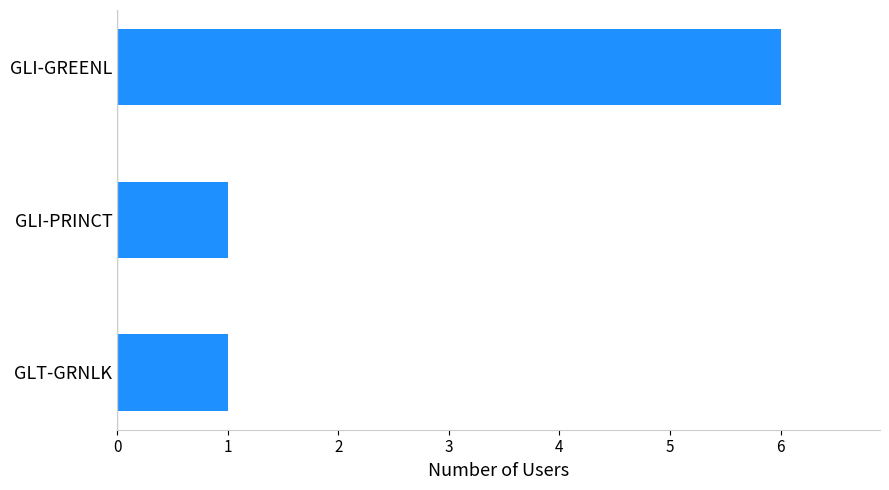

Count the values in the range 1 to 6.

3